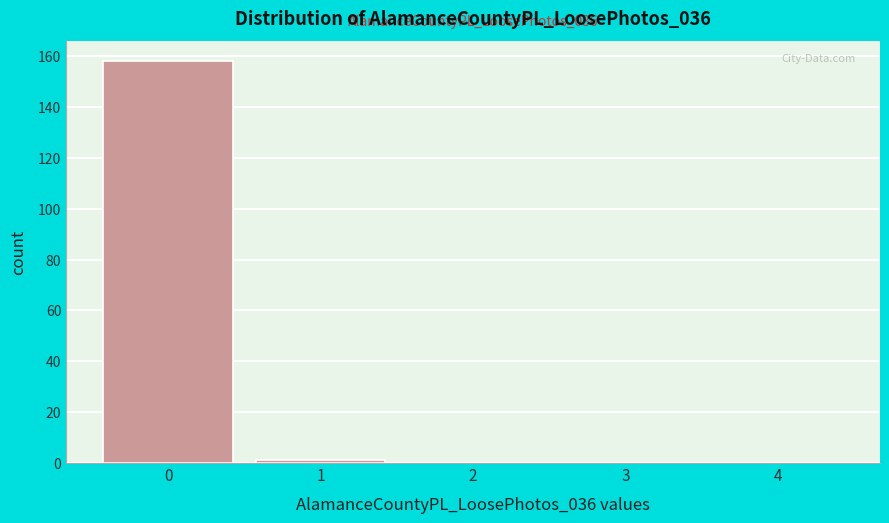

Reading left to right, transcribe all the data shown in this chart.

0=158	1=1	2=0	3=0	4=0